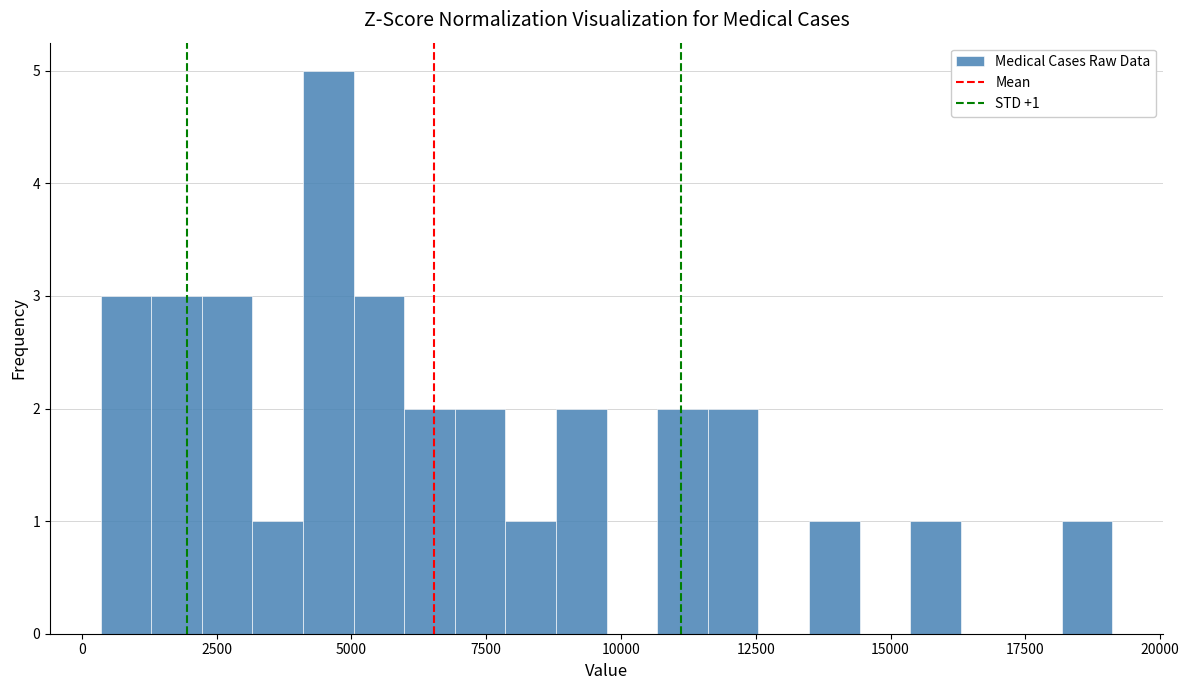

Around what value on the x-axis is the tallest bar? Give the approximate position of its centre, as read against the axis.

4500